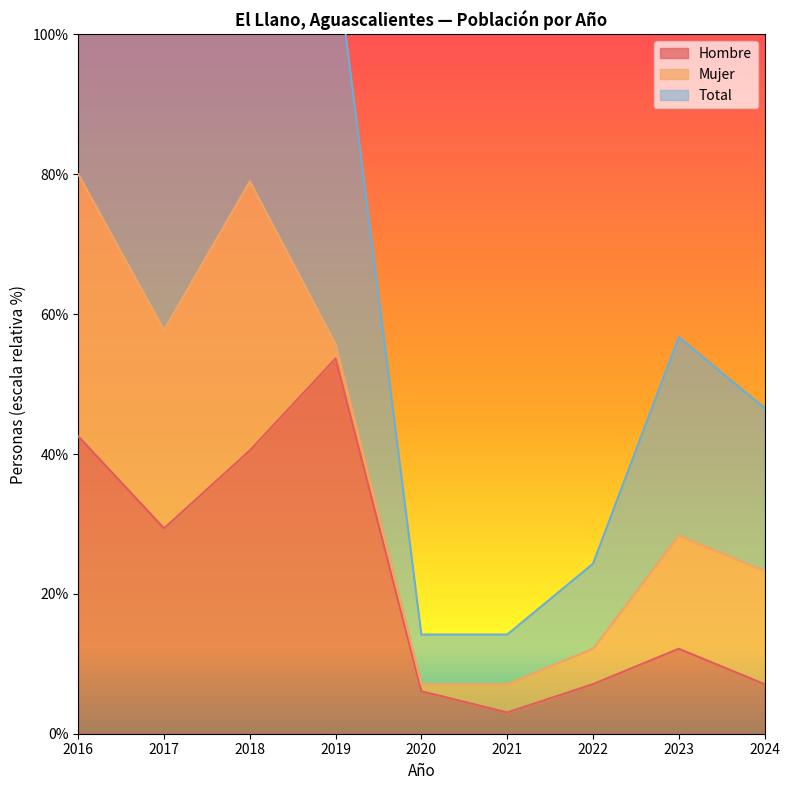

Where is Hombre nearest to the value 28?

2017